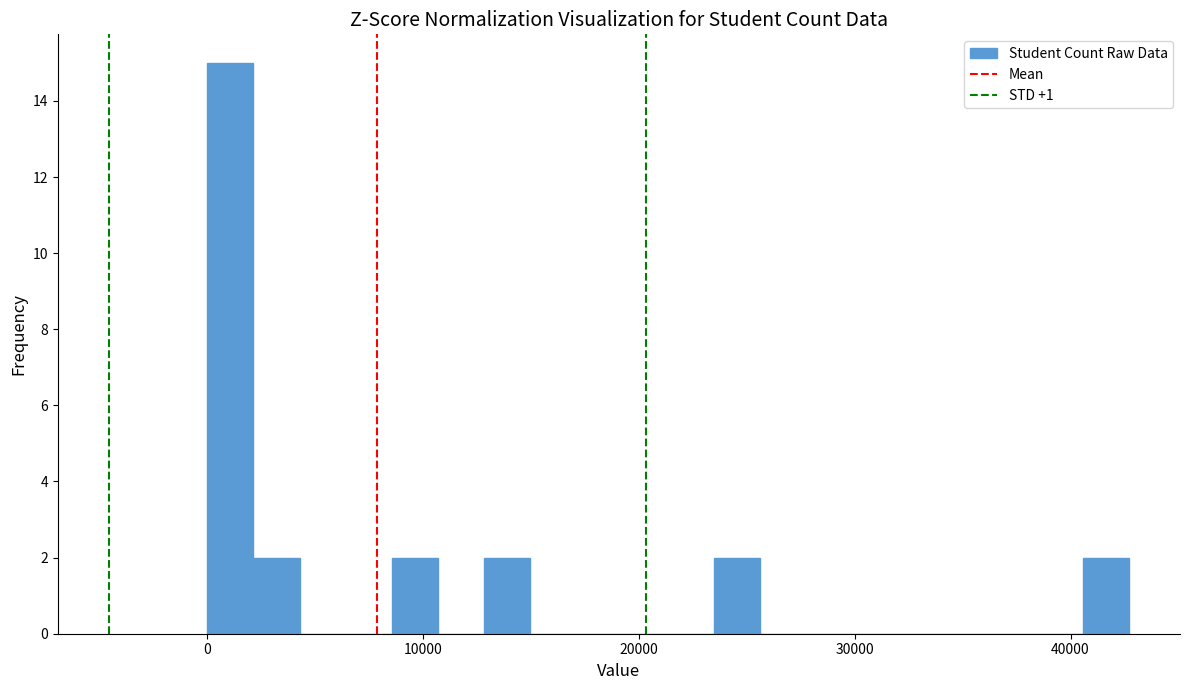

Around what value on the x-axis is the tallest bar? Give the approximate position of its centre, as read against the axis.

1000